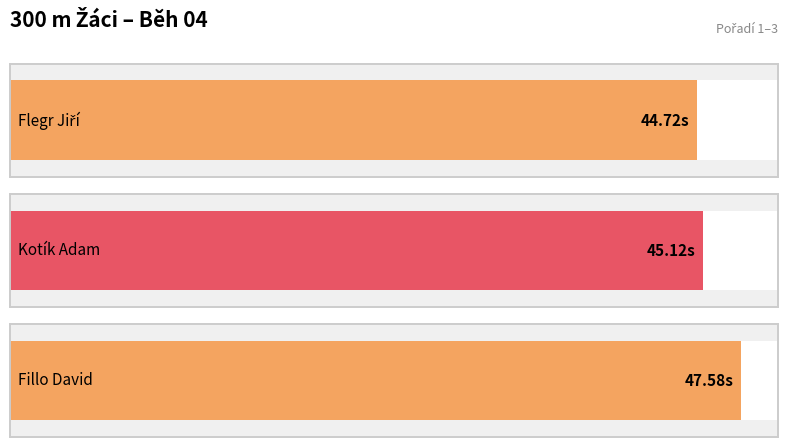

How many values are between 44 and 47?

2